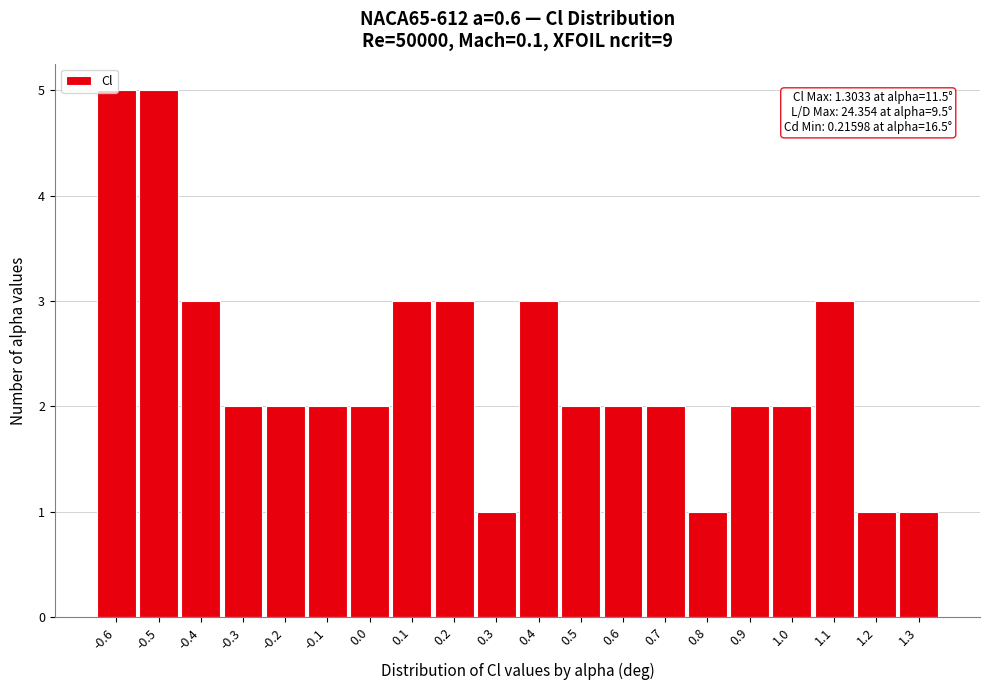

Which has a higher value, 0.9 or -0.5?

-0.5